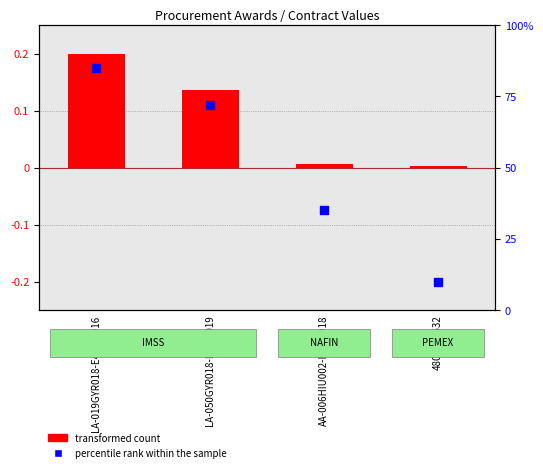

Which series reaches the maximum Y coordinate?

percentile rank within the sample